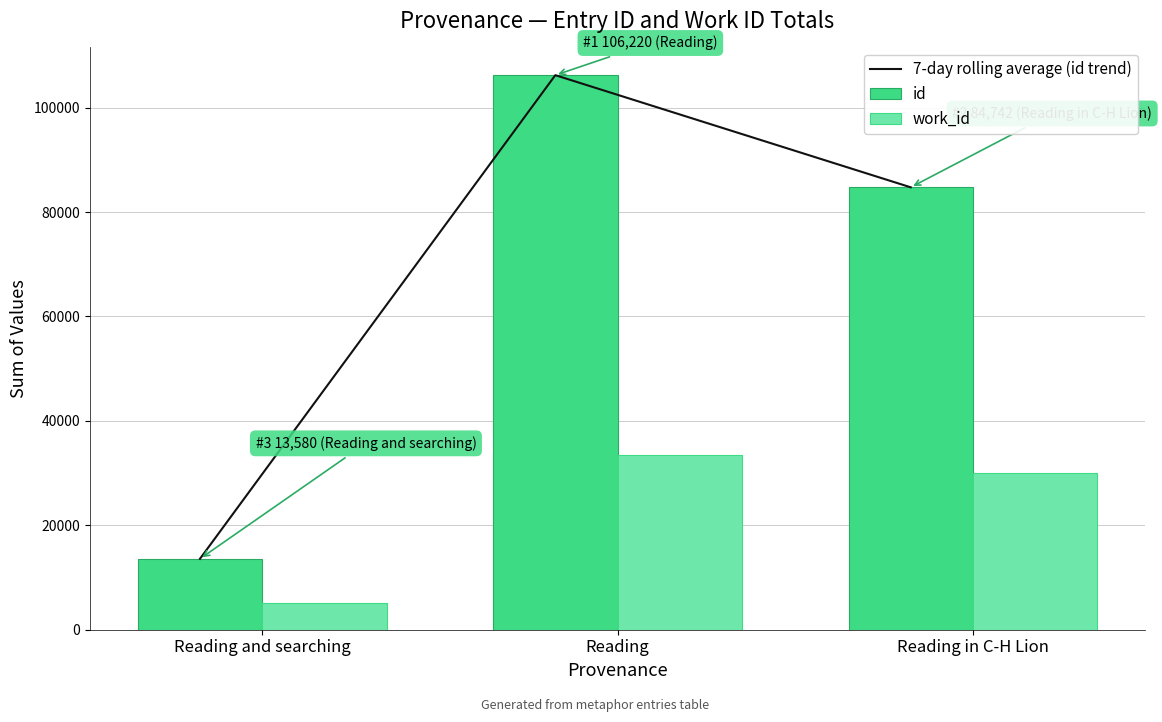

What is the value of the work_id bar at the 1st from the left?

5063